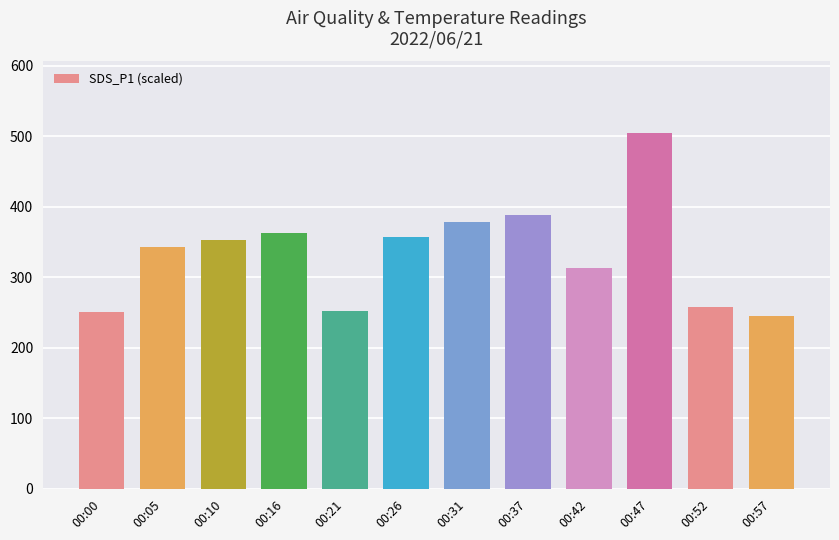

The value at 00:16 is 491.1. True or false?

False